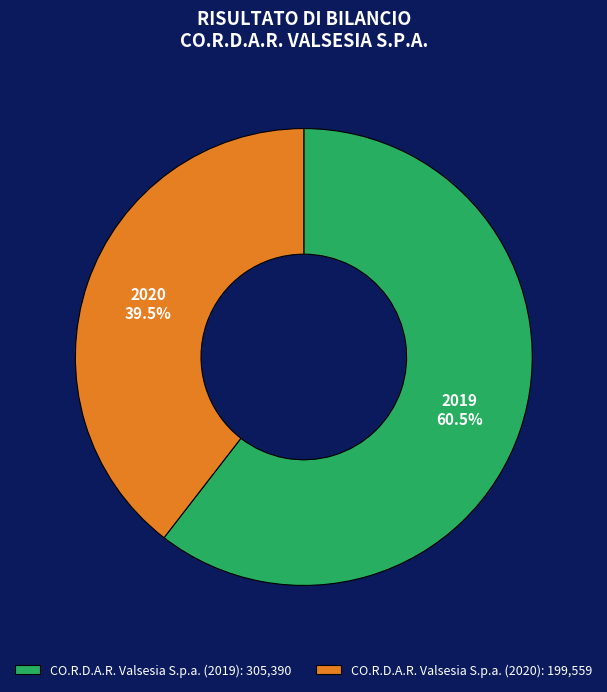

What is the ratio of the value at CO.R.D.A.R. Valsesia S.p.a. (2020): 199,559 to the value at CO.R.D.A.R. Valsesia S.p.a. (2019): 305,390?

0.7